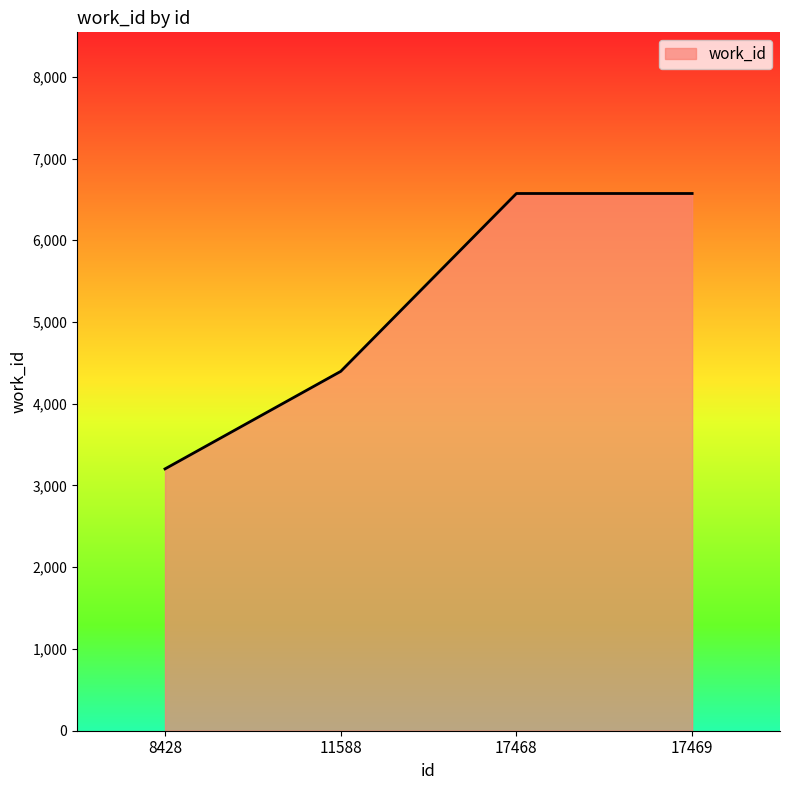

Reading left to right, transcribe all the data shown in this chart.

8428=3203	11588=4396	17468=6572	17469=6572